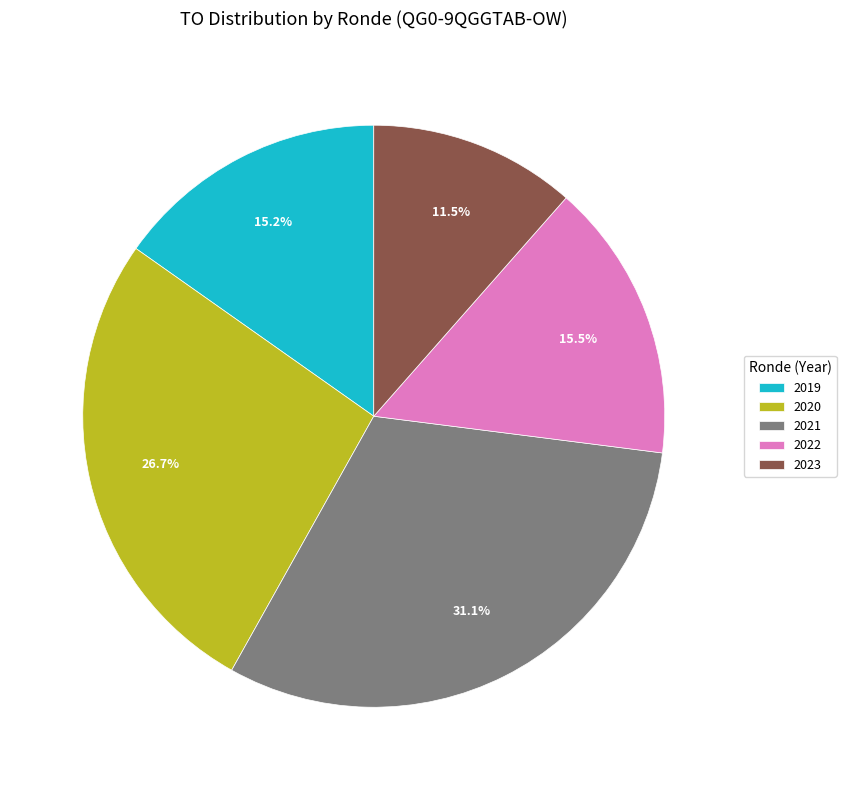

How many segments does this pie chart have?

5